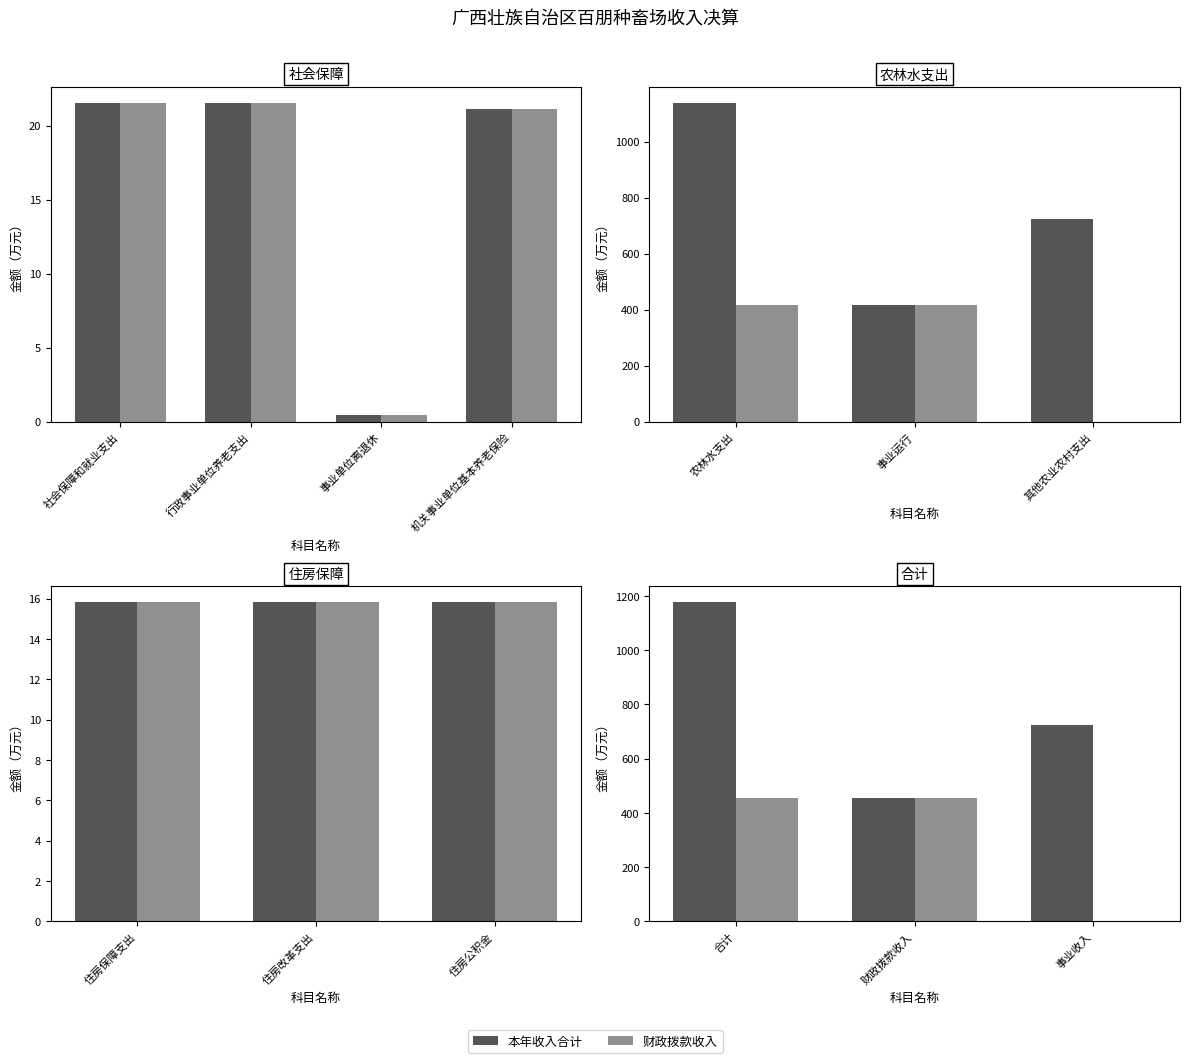

List the series in order of their peak value, lowest first.

财政拨款收入, 本年收入合计